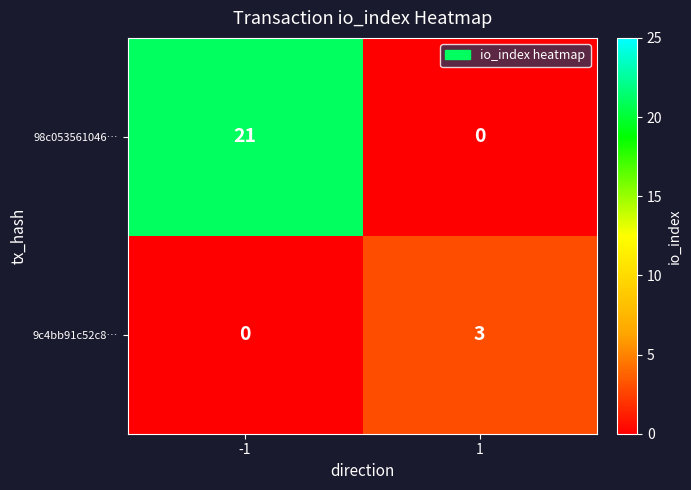

What is the approximate value of 9c4bb91c52c8… at 1?

3